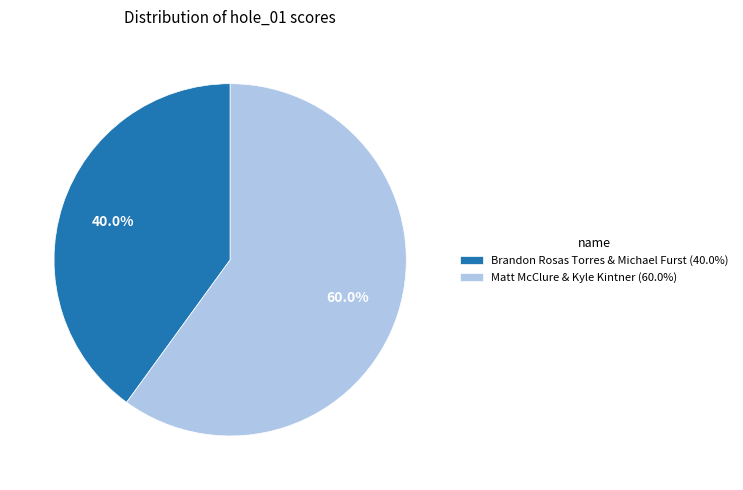

Does Brandon Rosas Torres & Michael Furst represent more than half of the total?

No